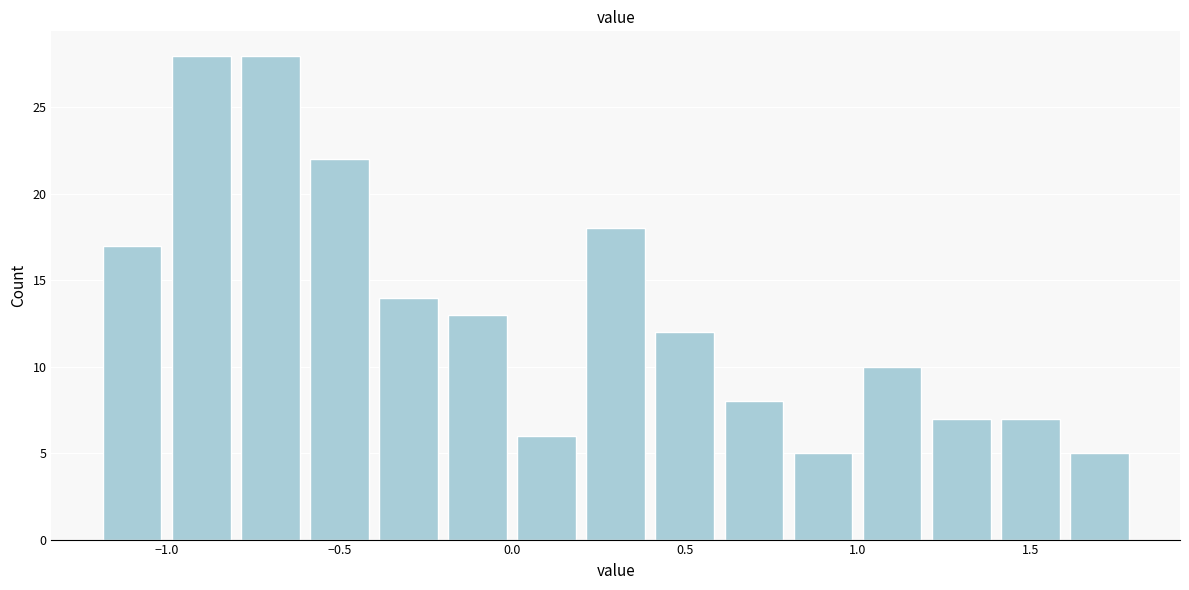

How tall is the bar that spans 0.8 to 1.0 on the x-axis? The values are not printed on the chart, so give them approximately, as read against the axis.

5